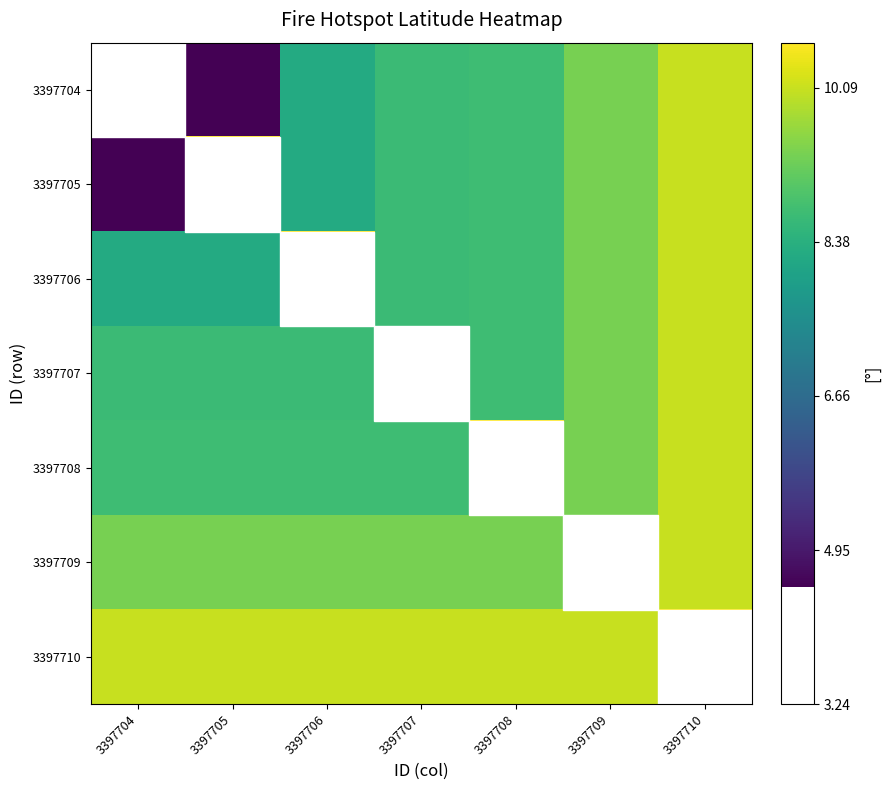

At how many categories does at least one series exceed 5?

7